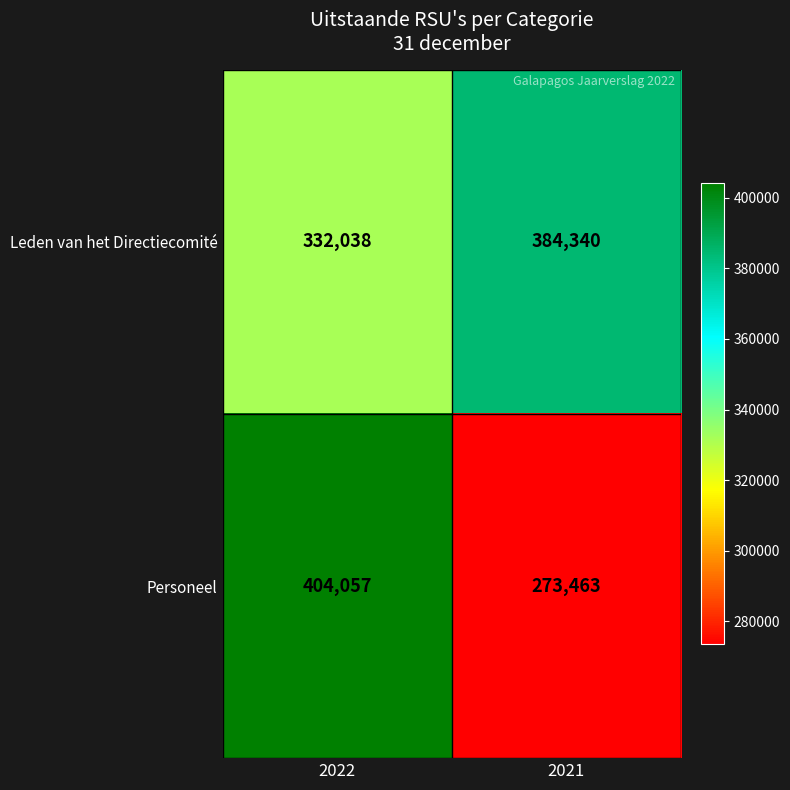

Rank the series by their maximum value, from lowest to highest.

Leden van het Directiecomité, Personeel